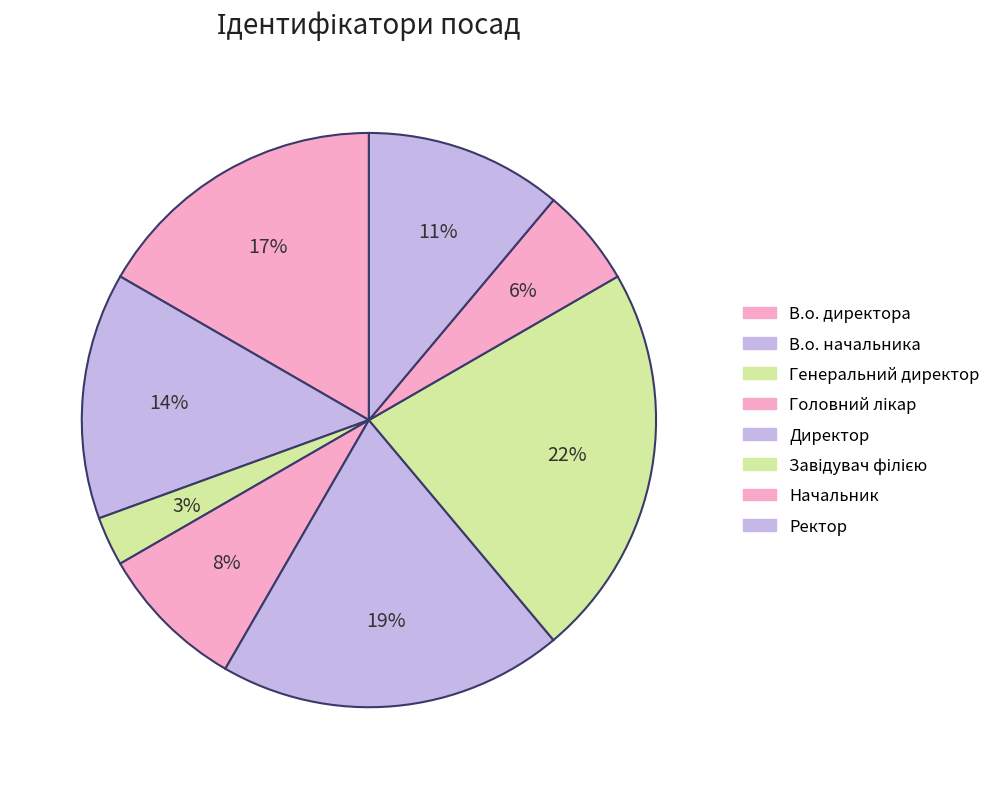

How many segments does this pie chart have?

8